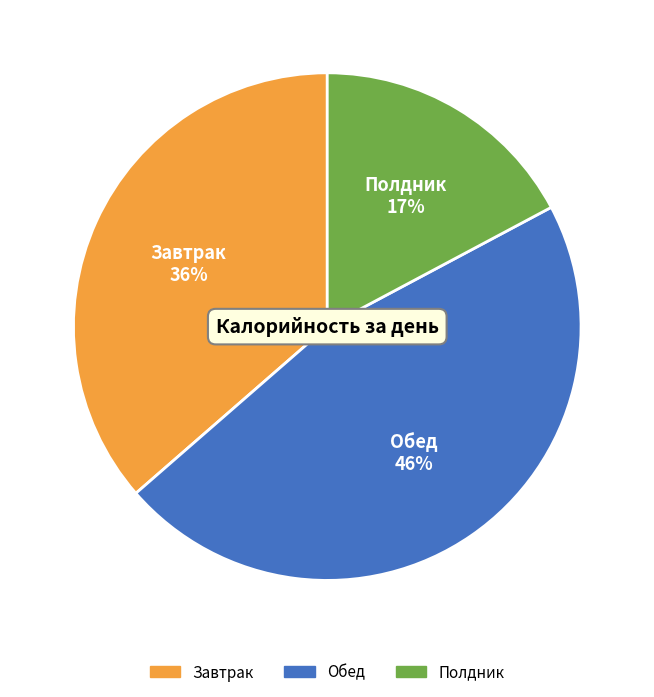

Do Обед and Полдник together represent more than half of the pie?

Yes